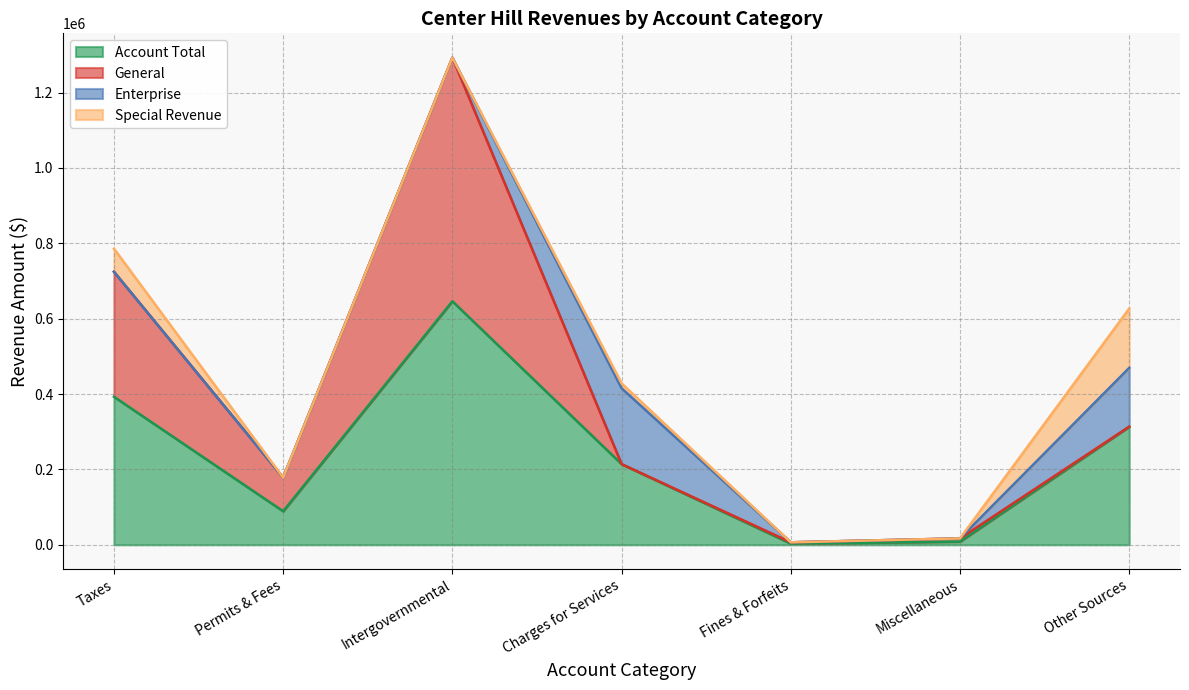

At which label is General closest to 323175?

Taxes